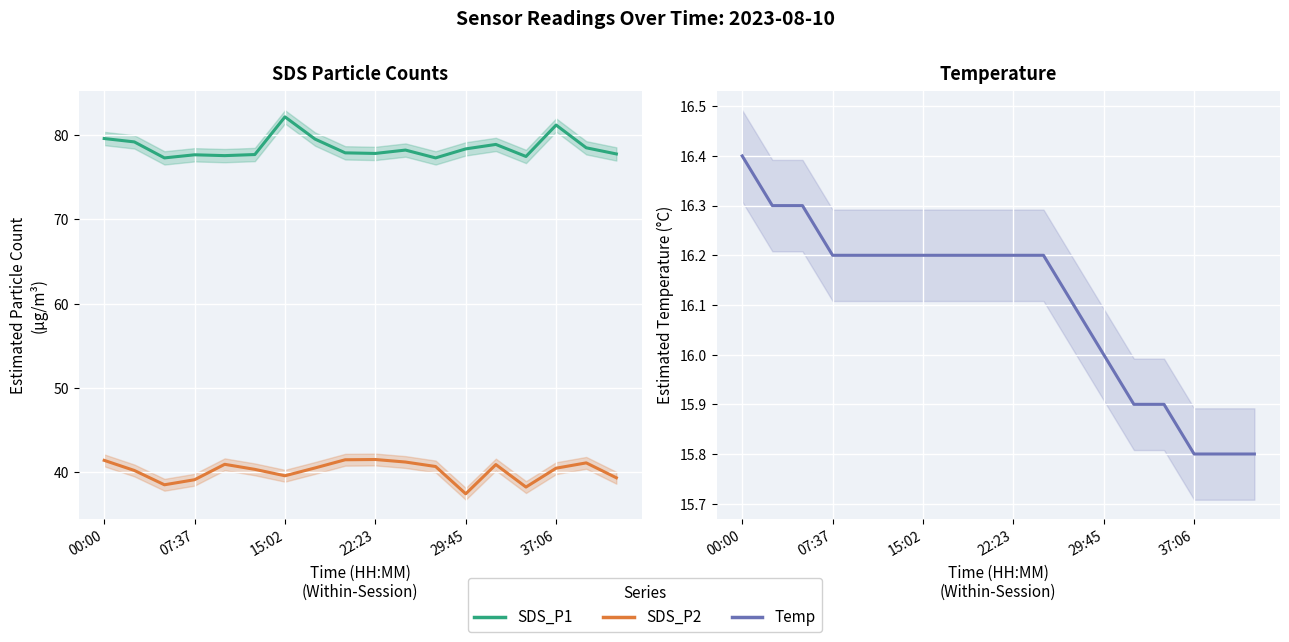

True or false: SDS_P2 and SDS_P1 cross at least once.

False